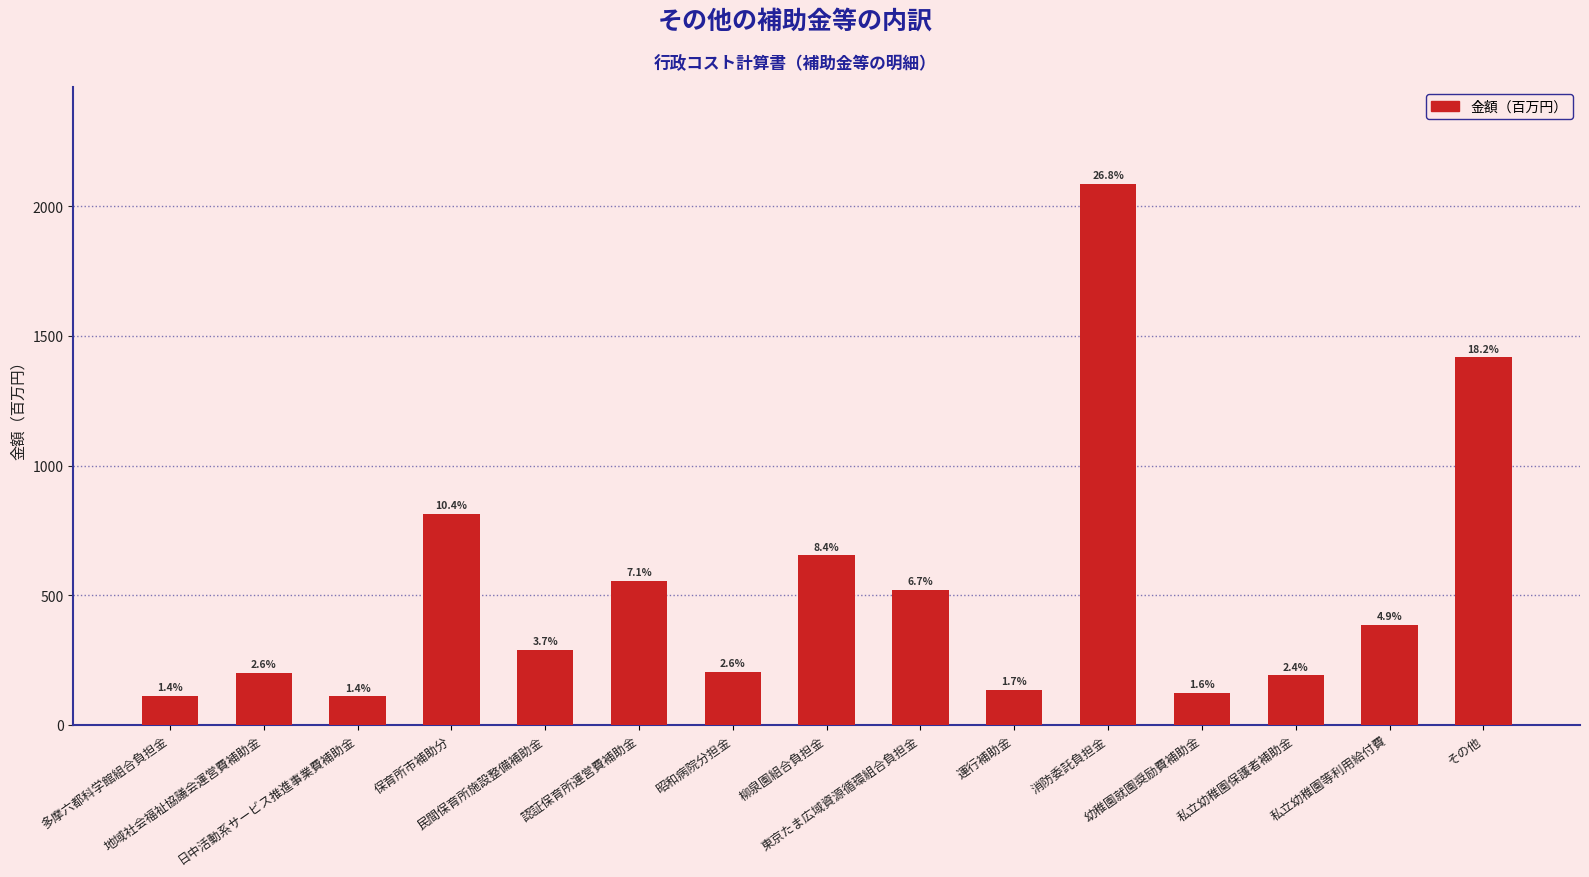

What is the sum of all values?

7789